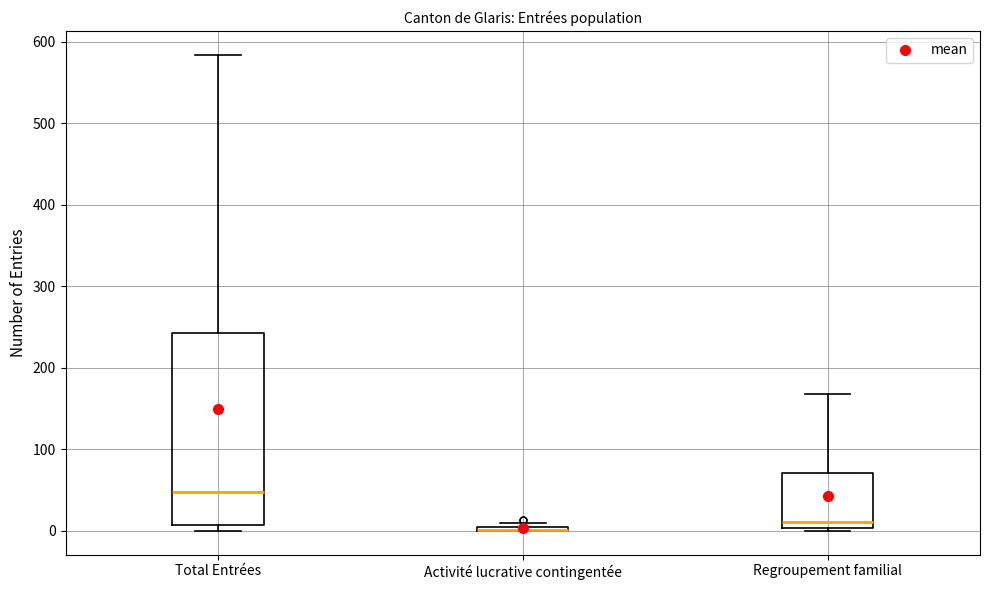

Where does the median line of the box for Regroupement familial sit on the y-axis? The values are not printed on the chart, so give them approximately, as read against the axis.

10